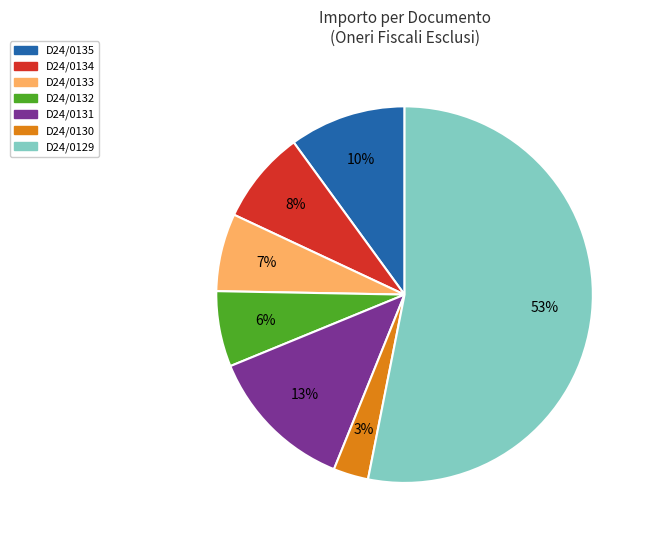

Is there a majority slice in this chart?

Yes